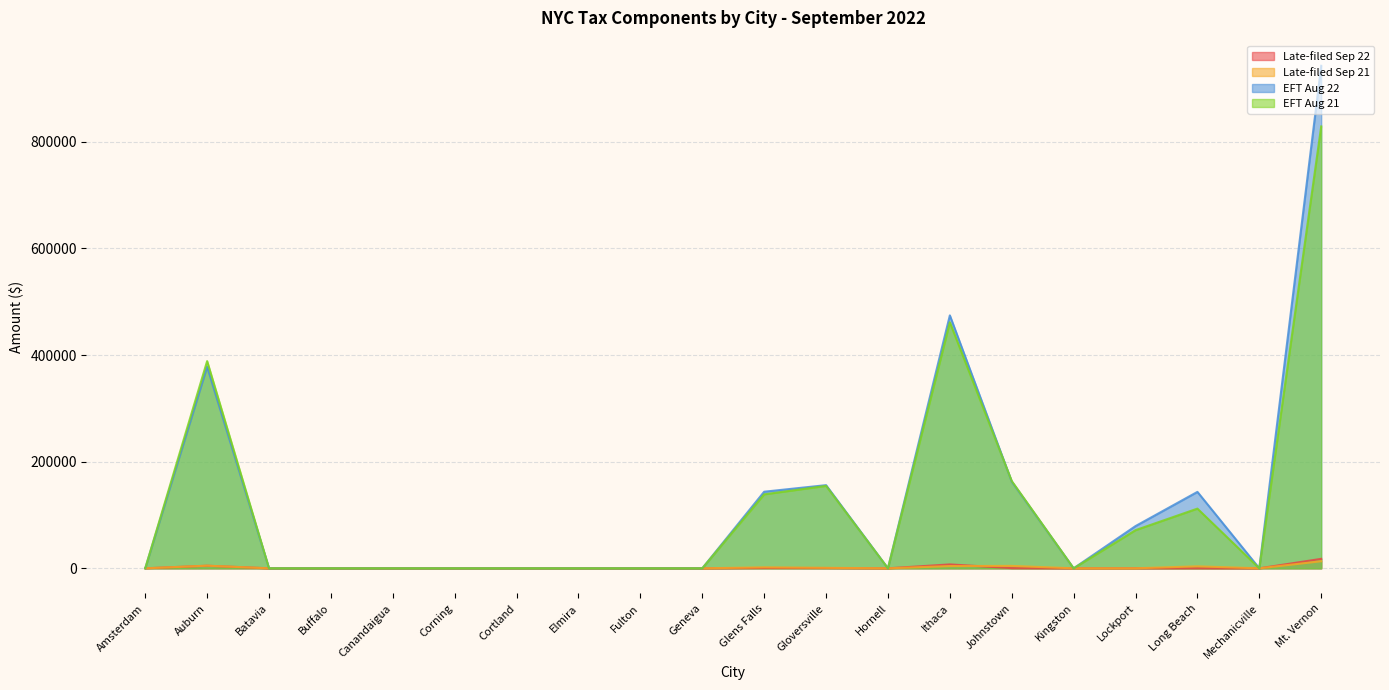

Does the chart display data point markers on the line(s)?

No